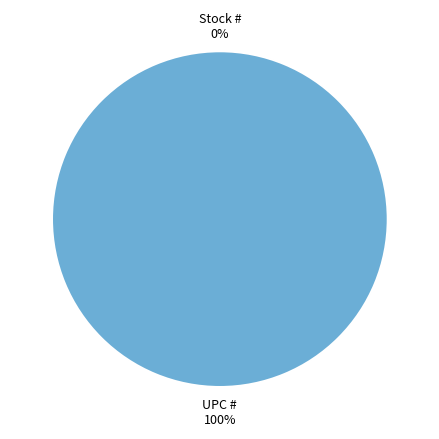

Is it true that UPC # is 100% of the pie?

True